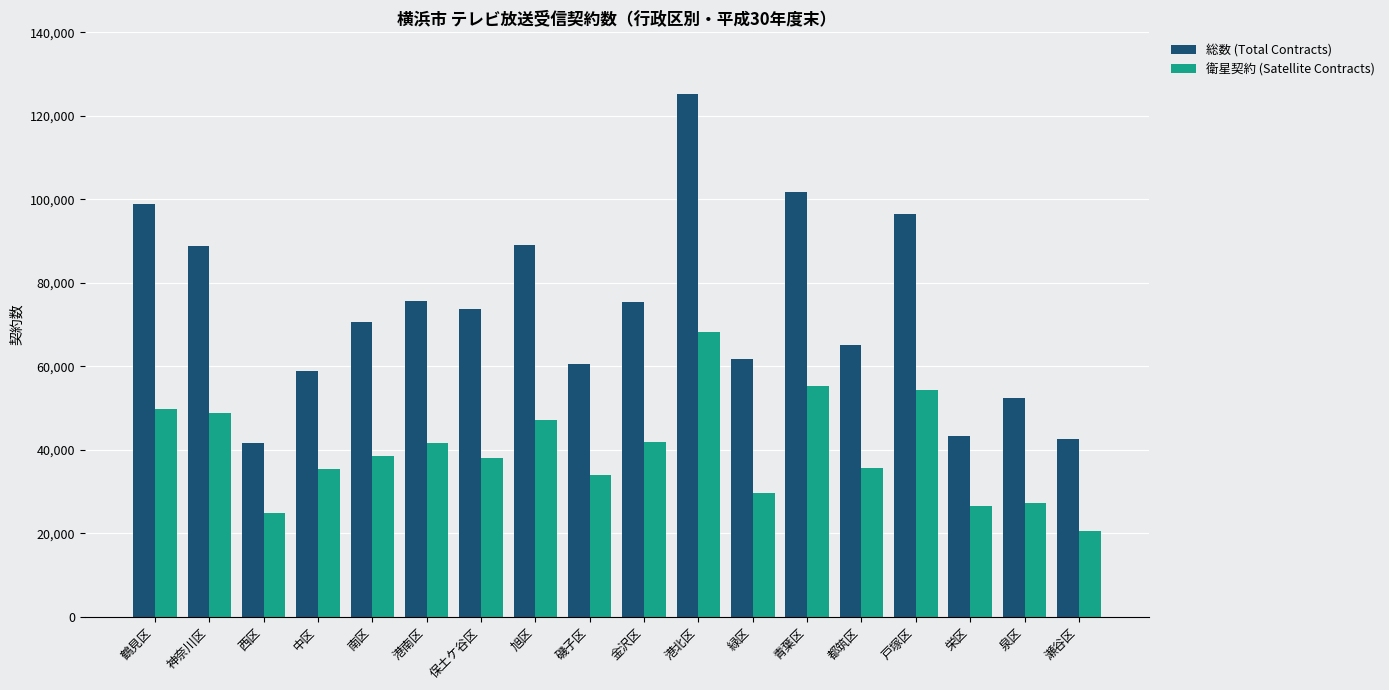

List the series in order of their overall mean, lowest first.

衛星契約 (Satellite Contracts), 総数 (Total Contracts)